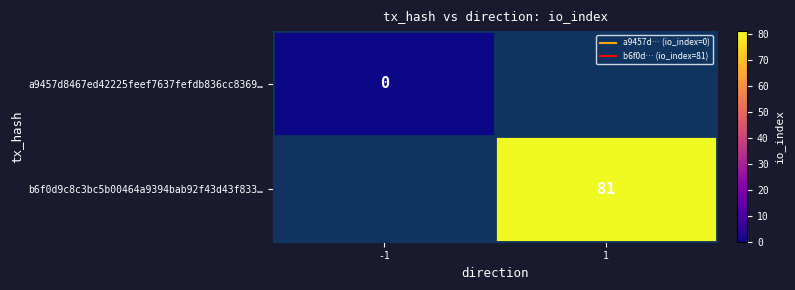

List the series in order of their overall mean, lowest first.

a9457d8467ed42225feef7637fefdb836cc8369…, b6f0d9c8c3bc5b00464a9394bab92f43d43f833…